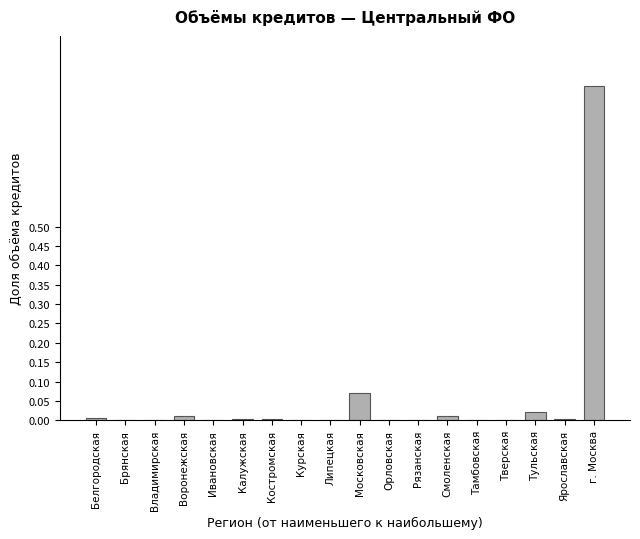

True or false: the data shows 0.0 at Тульская.

True